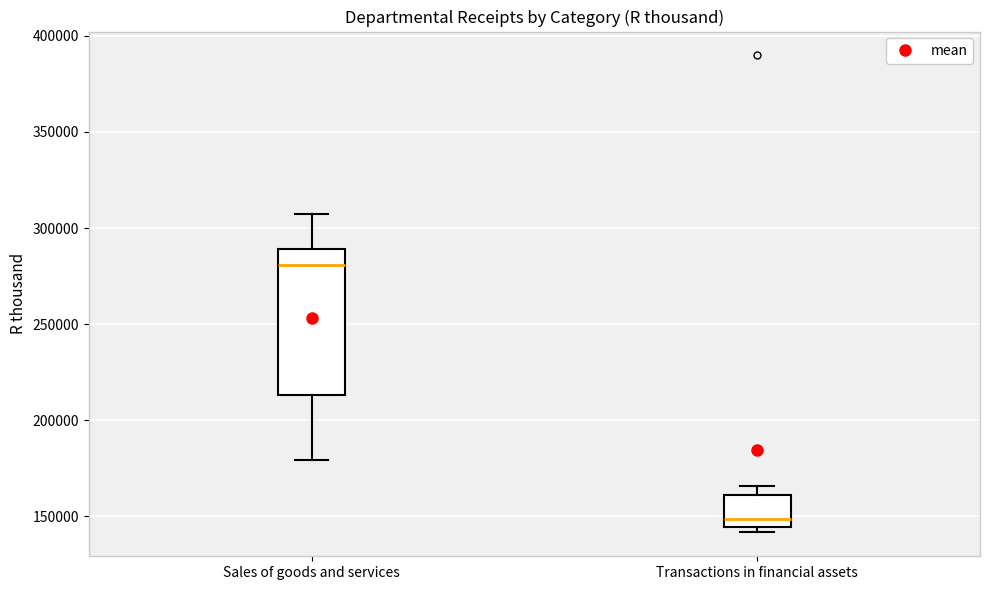

Reading left to right, transcribe this box plot: for each box, give where its median line is, the range the box spans, and where its two whiskers end, as read against the y-axis. The values are not printed on the chart, so give them approximately, as read against the axis.

Sales of goods and services: median 280000, box 215000 to 290000, whiskers 180000 to 305000
Transactions in financial assets: median 150000, box 145000 to 160000, whiskers 140000 to 165000